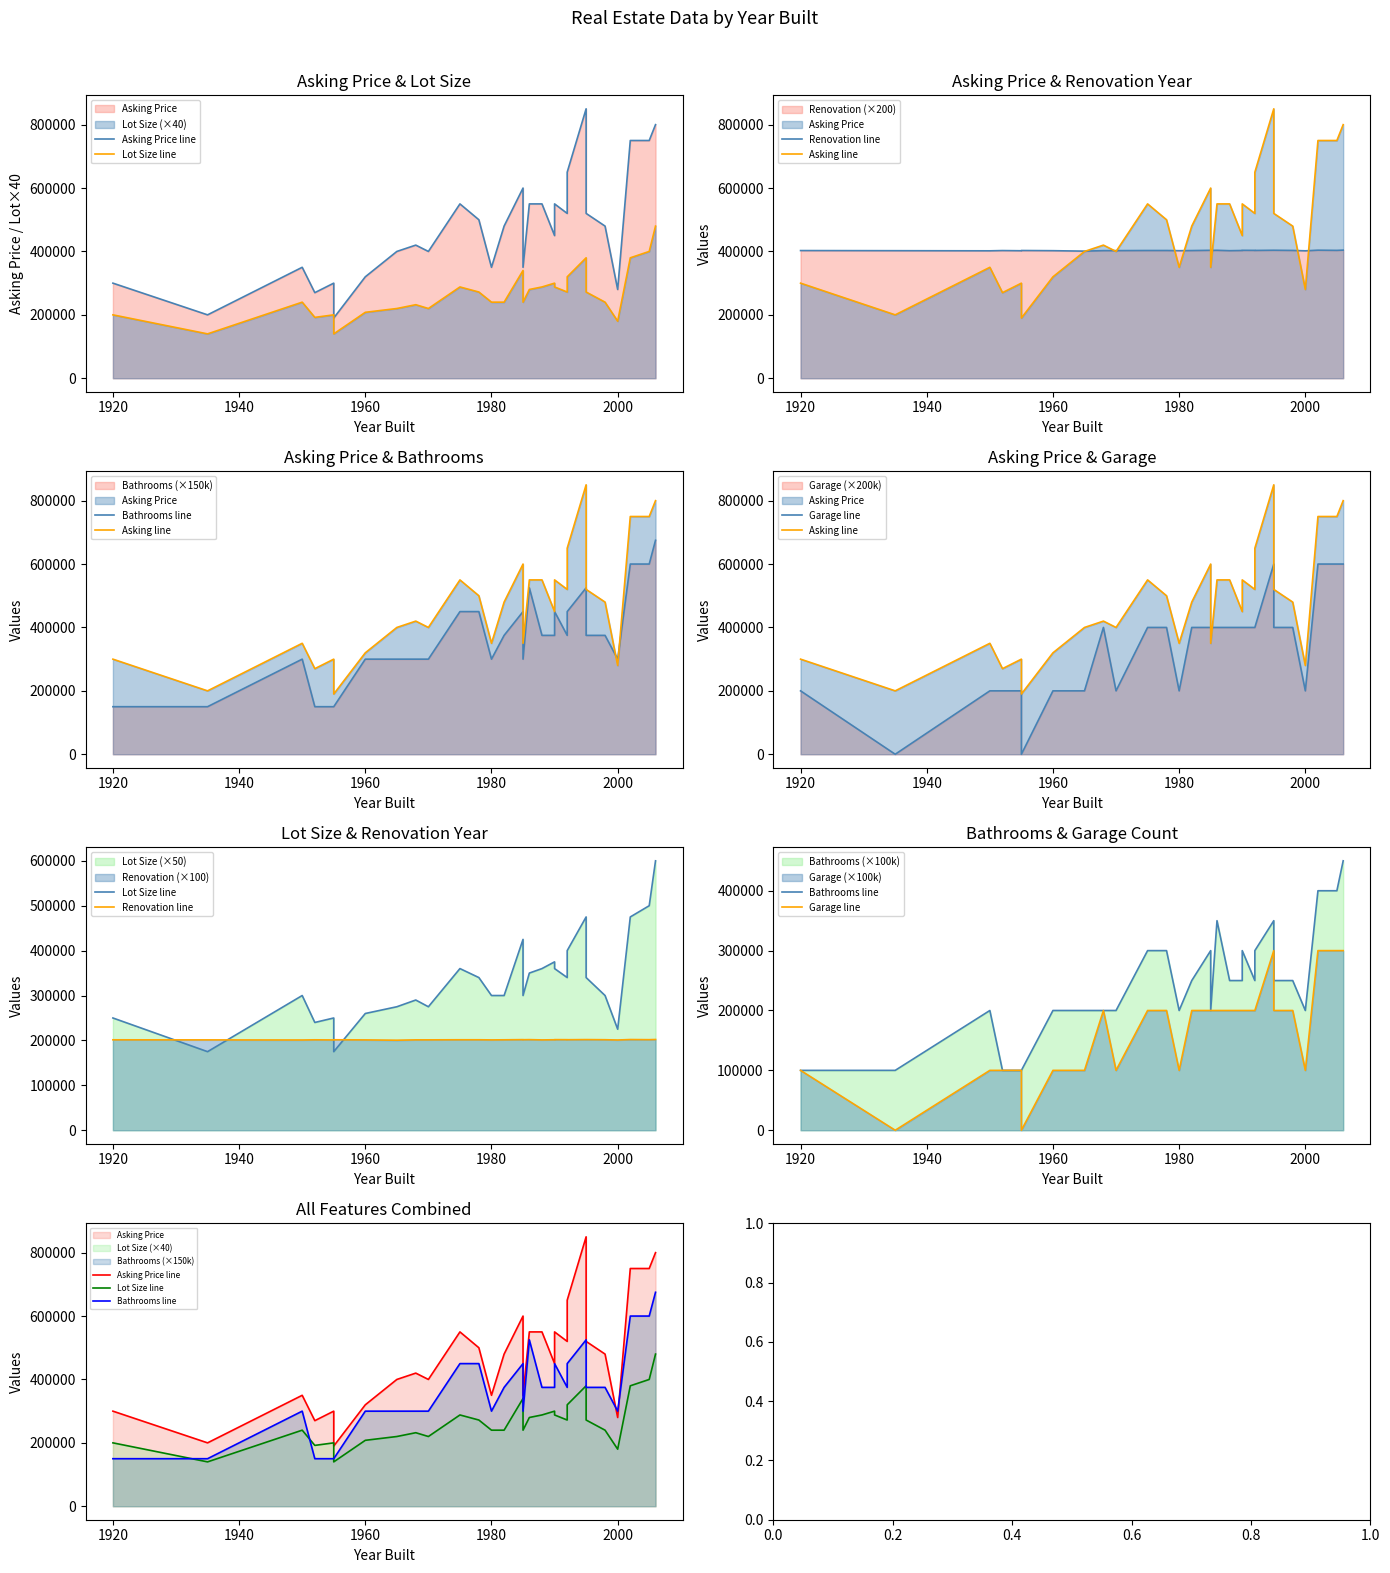

True or false: Asking Price line and Asking line cross at least once.

False